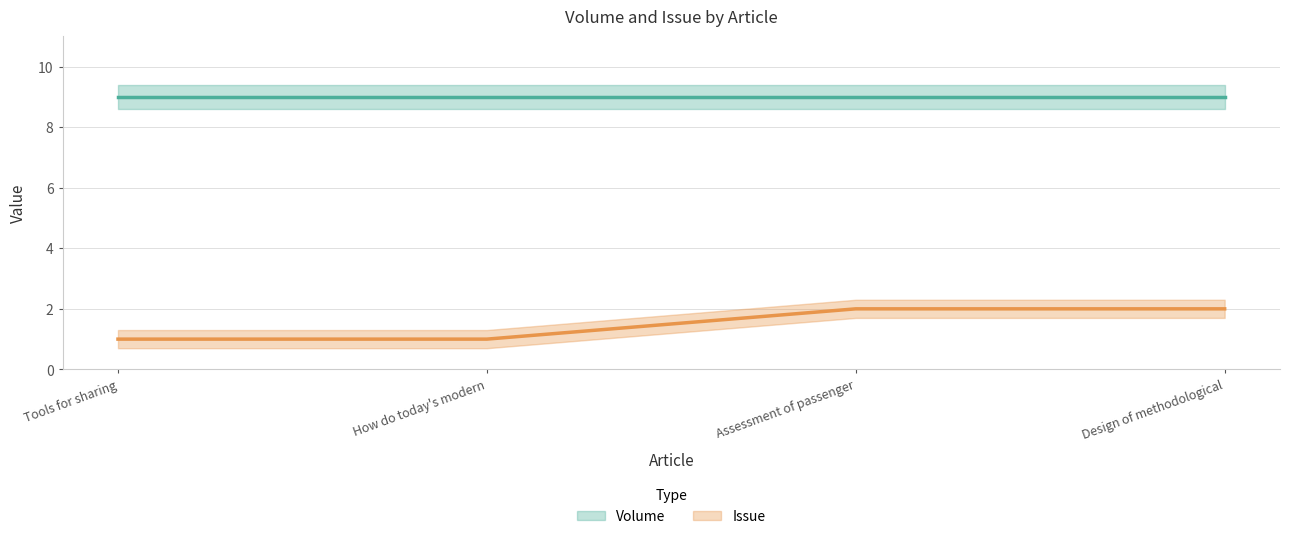

Is it true that the value at How do today's modern is 1?

True